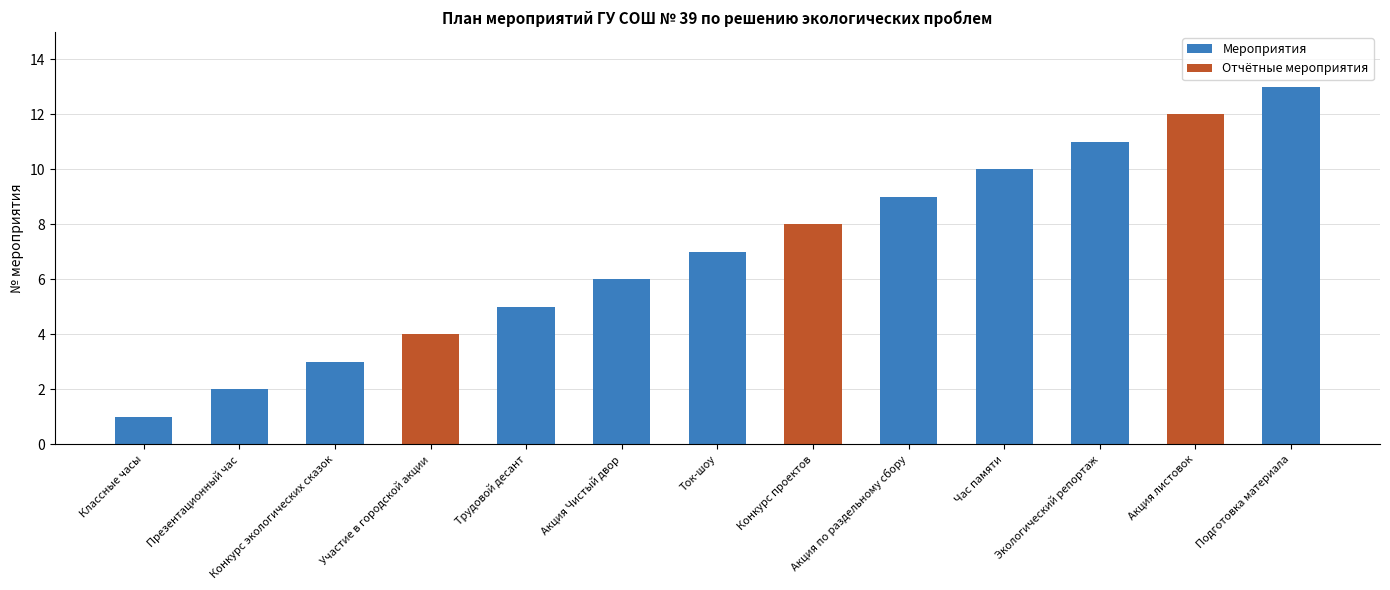

Which series changed the most between Презентационный час and Акция Чистый двор?

Мероприятия